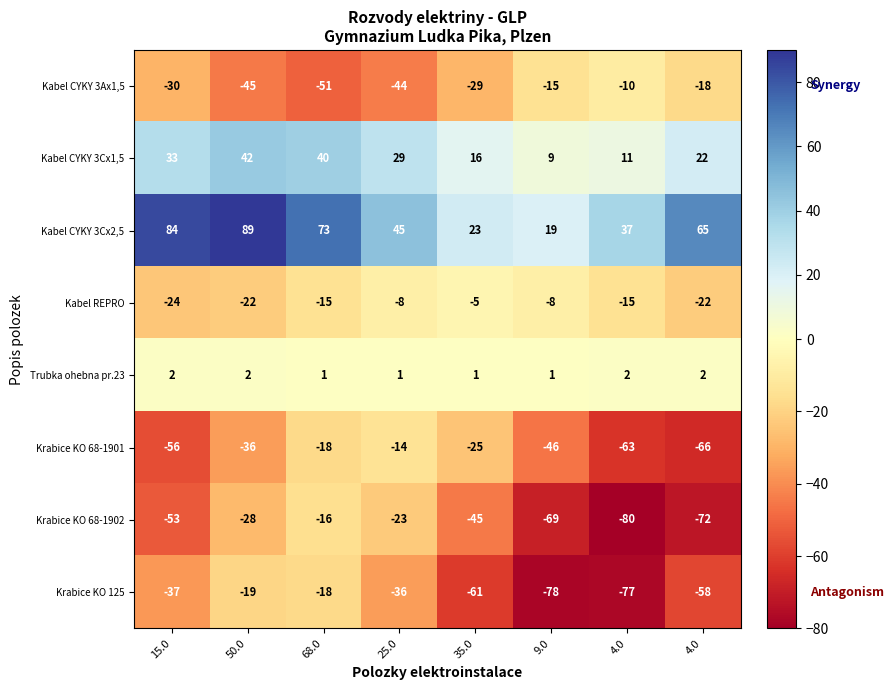

How many categories are shown in the chart?

8